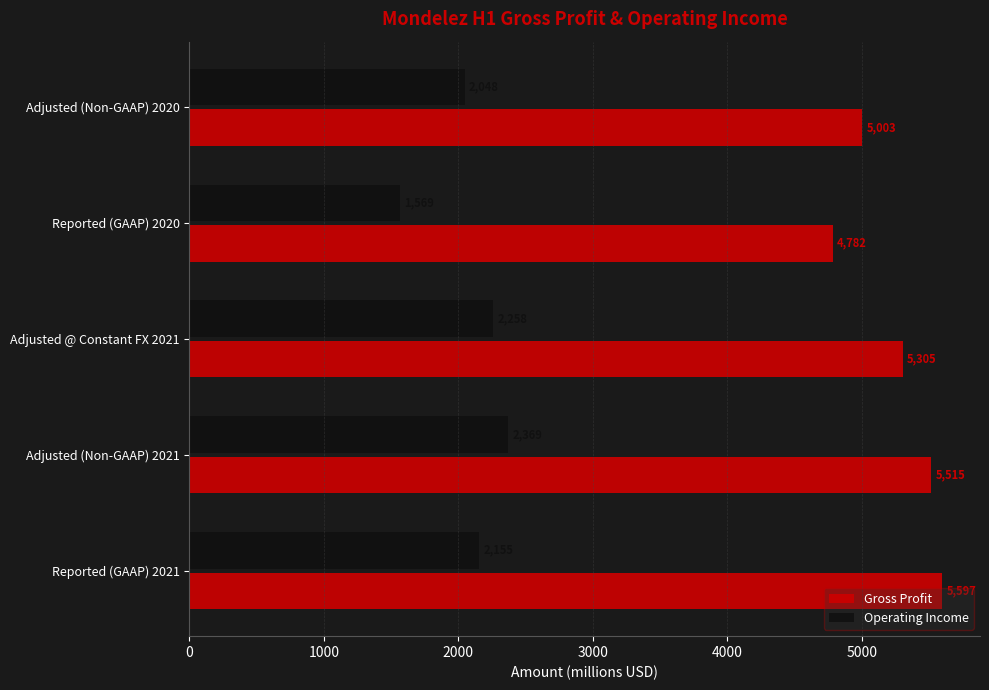

List the series in order of their overall mean, highest first.

Gross Profit, Operating Income